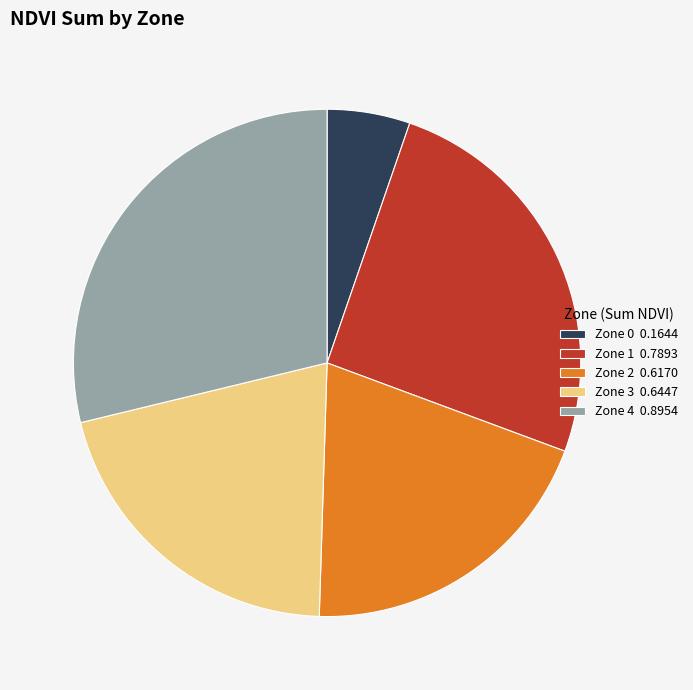

Combined, do Zone 2 0.6170 and Zone 3 0.6447 account for over 50%?

No